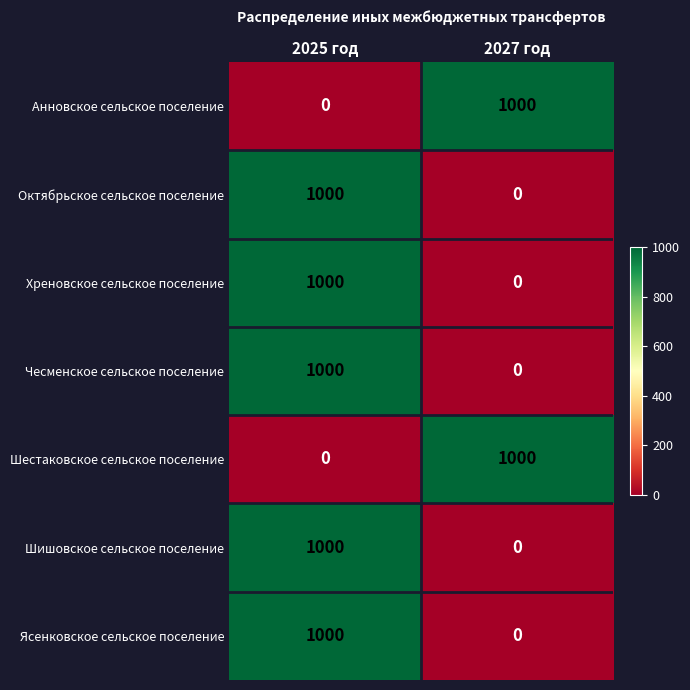

At which label does Хреновское сельское поселение reach its peak?

2025 год